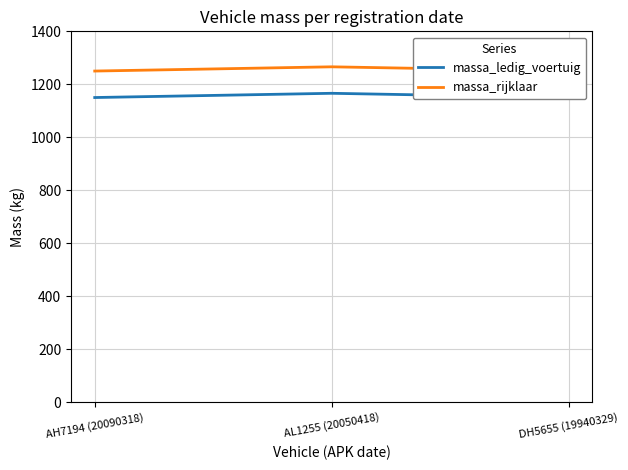

List the series in order of their peak value, highest first.

massa_rijklaar, massa_ledig_voertuig